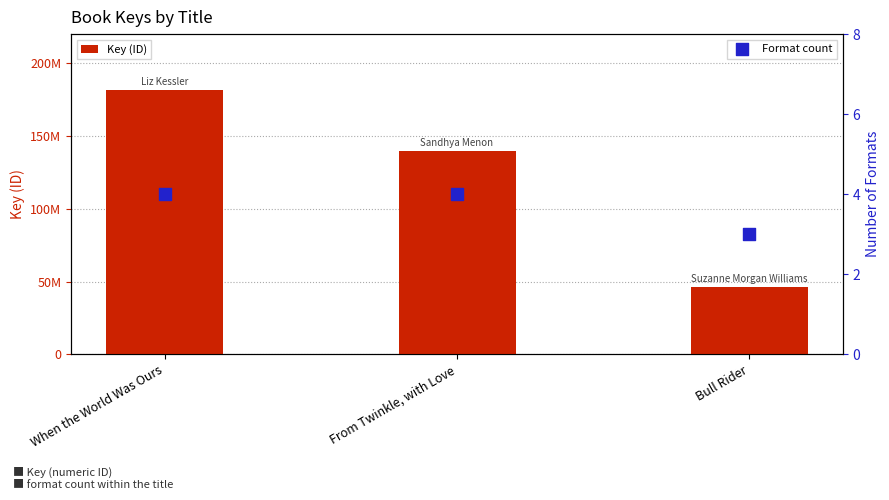

At which category is the sum across all series the highest?

When the World Was Ours